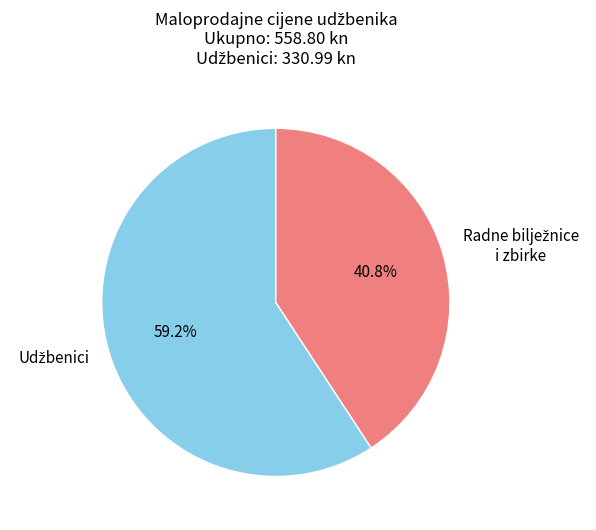

How many segments does this pie chart have?

2